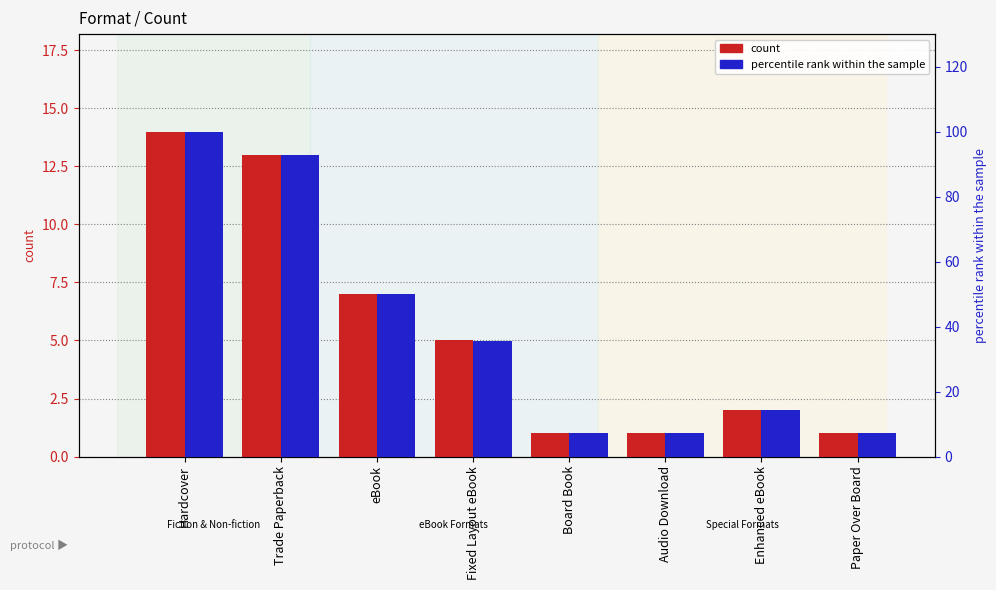

What is the sum of all count values?

44.0